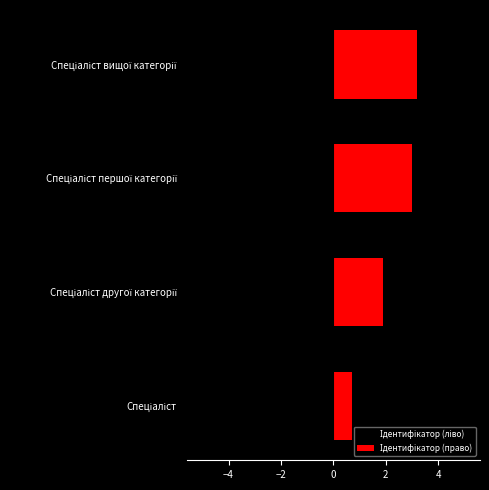

True or false: Ідентифікатор (право) has a value of 1.3 at Спеціаліст другої категорії.

False